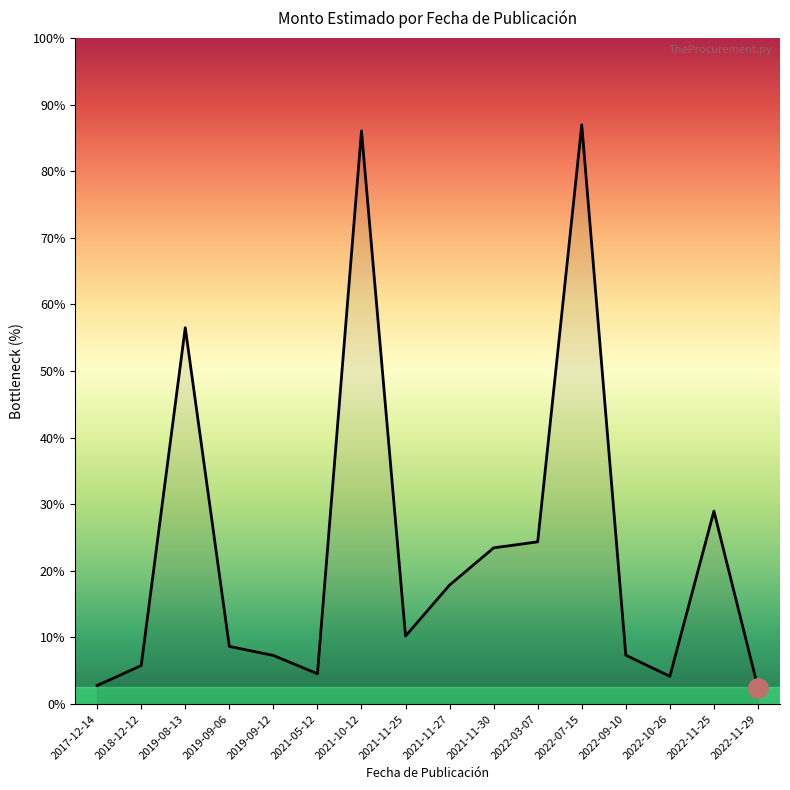

How many points are lower than both their immediate neighbors (excluding endpoints)?

3